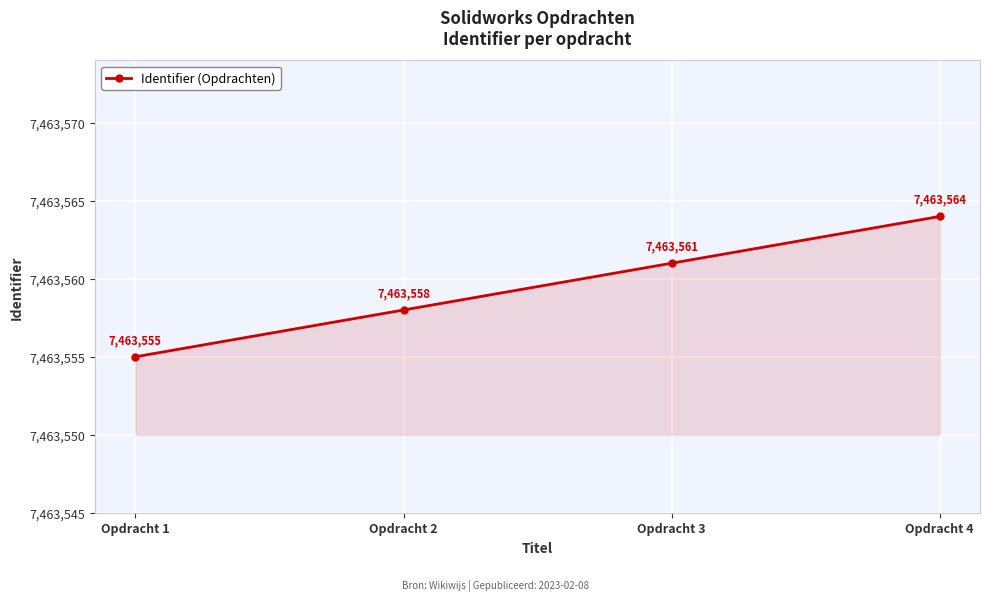

At which label is the value closest to 7463559?

Opdracht 2